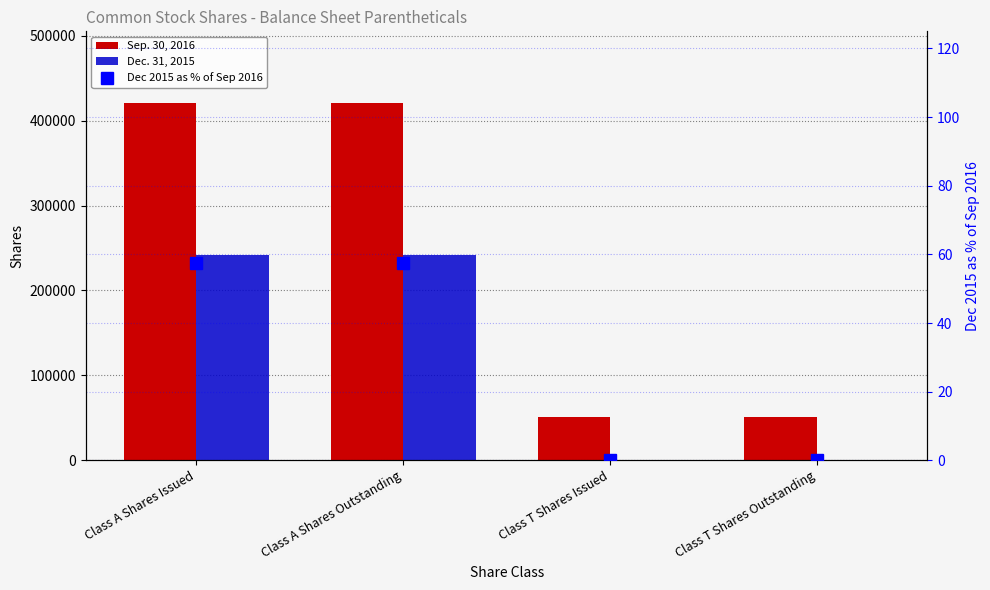

What position from the left is Class T Shares Outstanding?

4